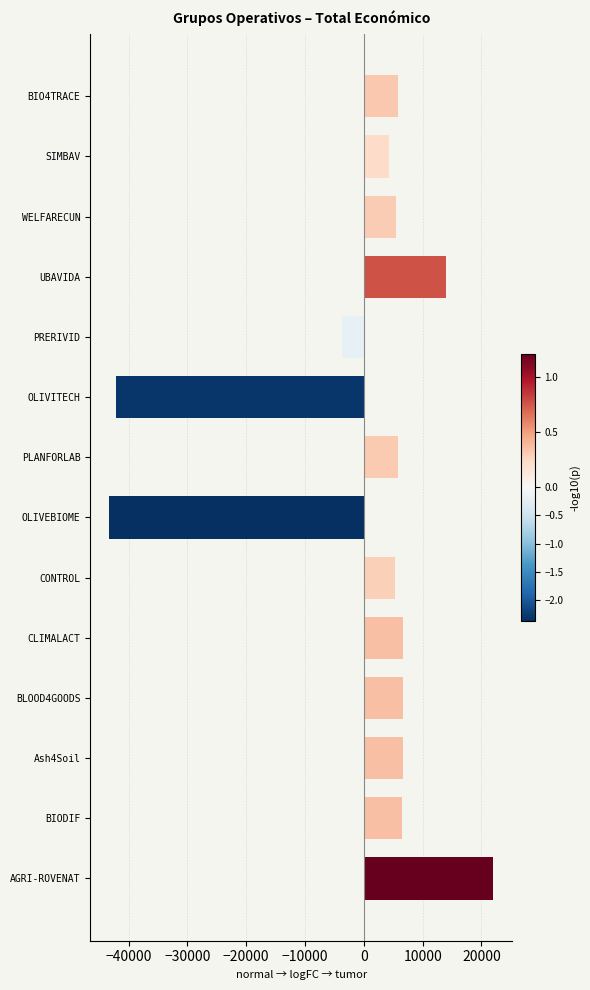

What is the difference between the second highest and second lowest values?

56146.0